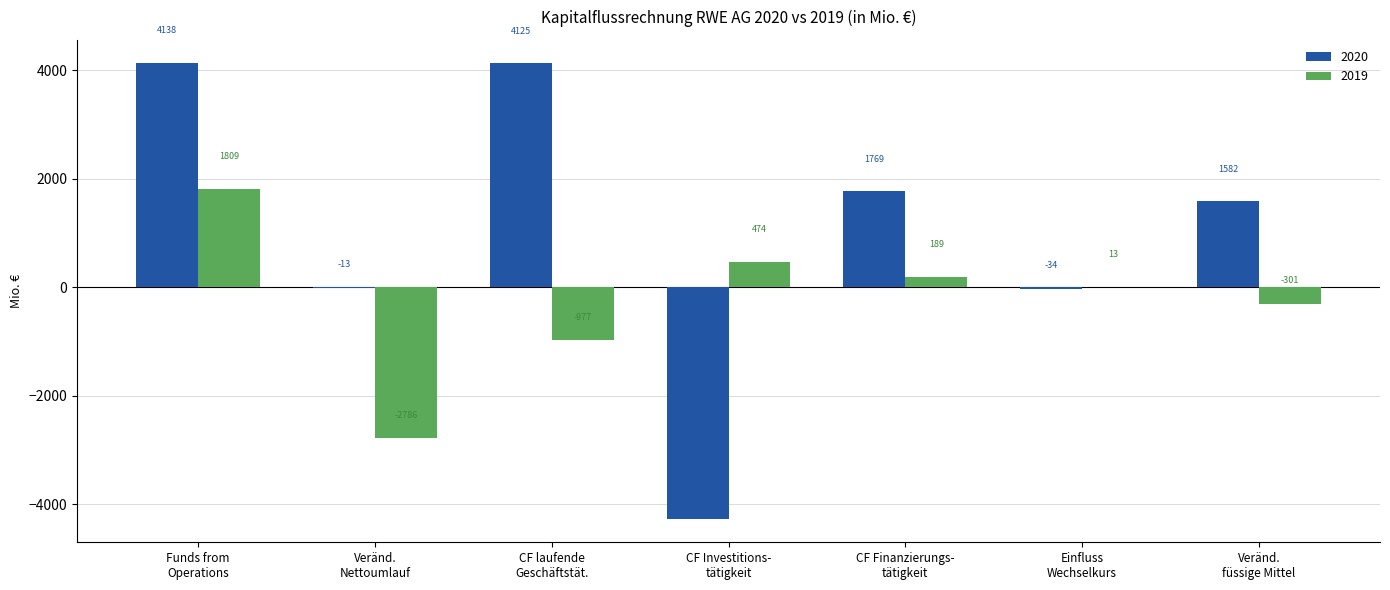

What is the highest value of the 2019 series?

1809